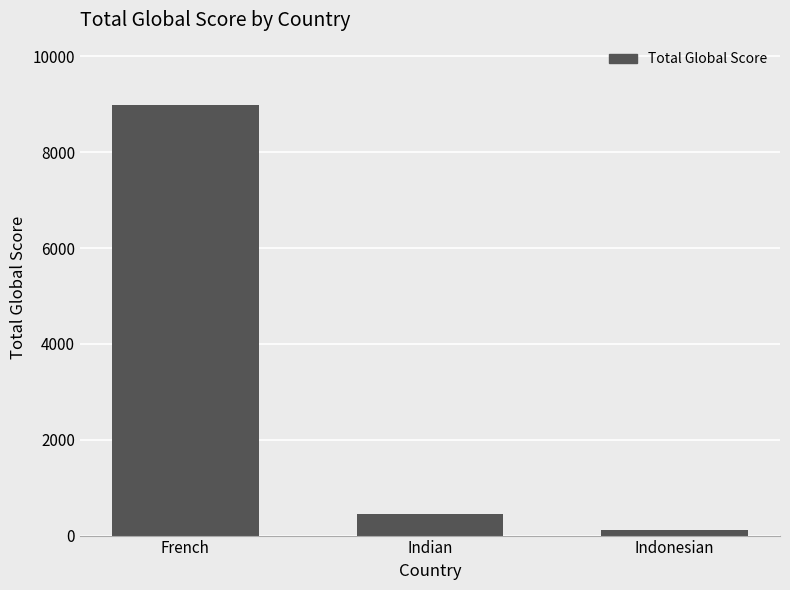

Rank the categories by value from lowest to highest.

Indonesian, Indian, French